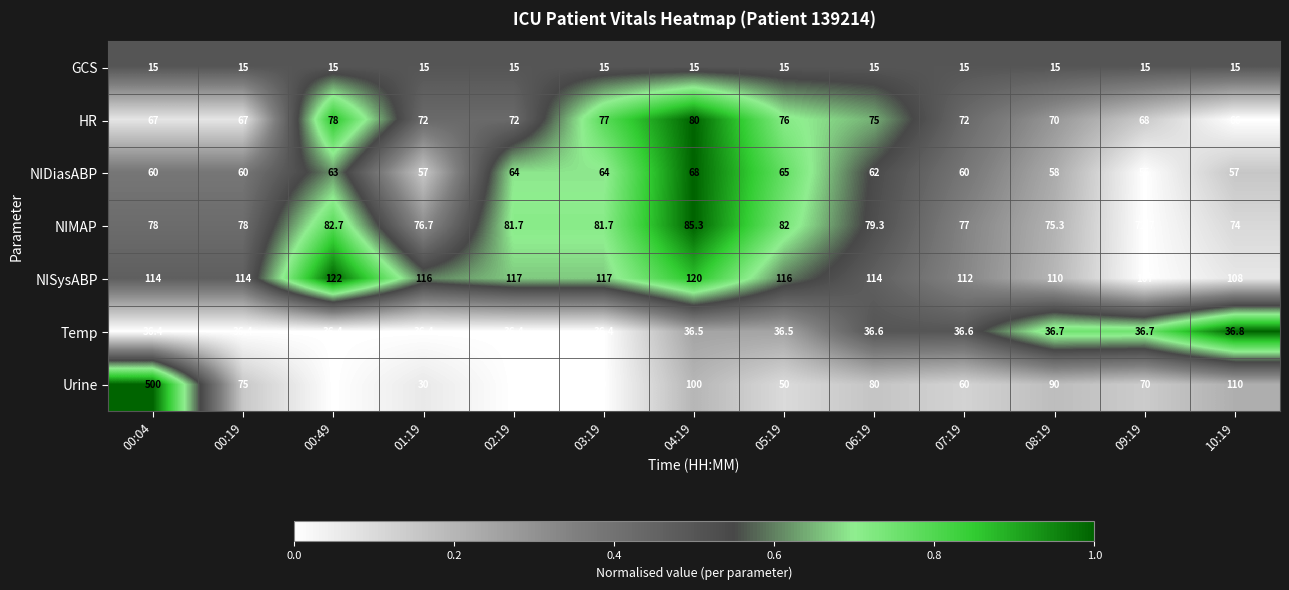

Is it true that Temp equals 23.3 at 07:19?

False